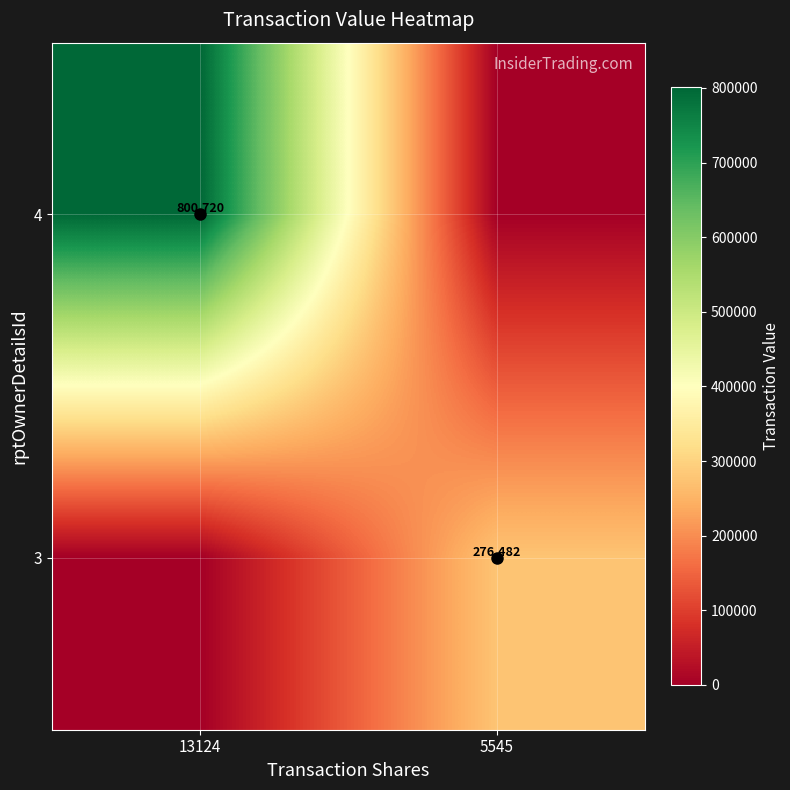

What is the total value across all series at 5545?

276482